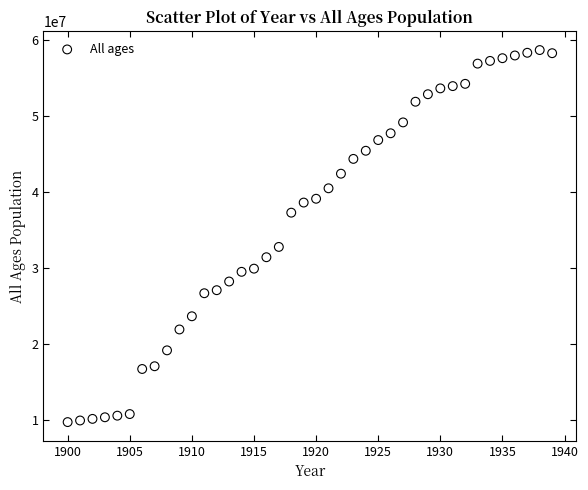

What Y value in the scatter plot is closest to 34245224?

32817276